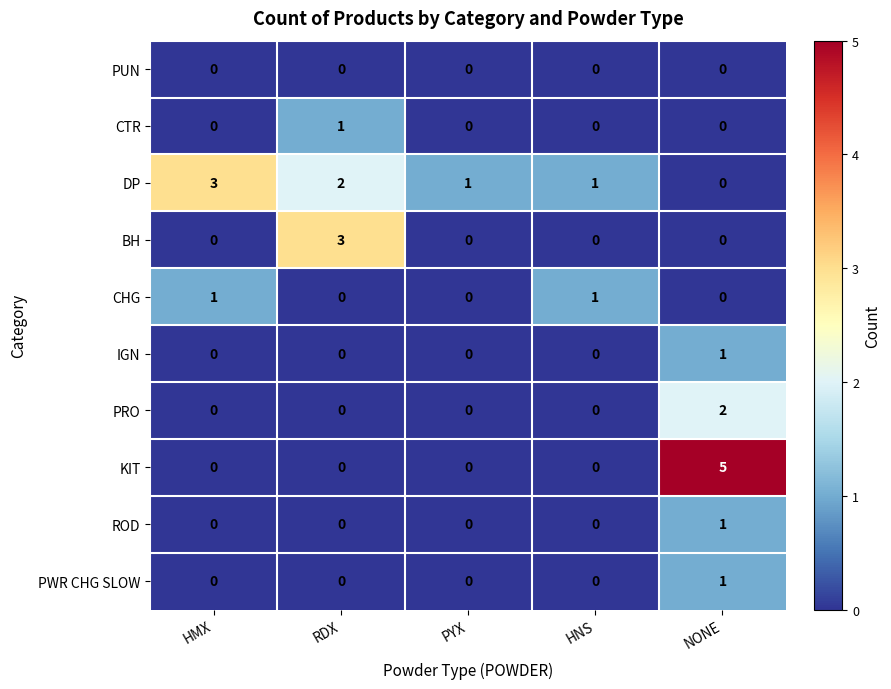

Which series has the largest total across all categories?

DP